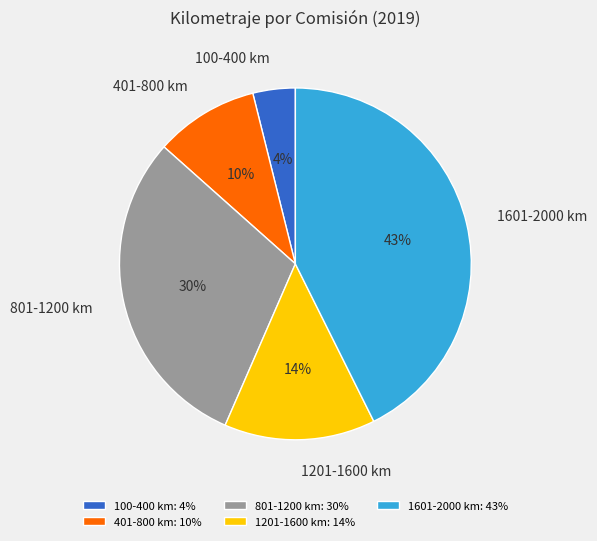

Is the sum of 1601-2000 km and 100-400 km greater than half?

No